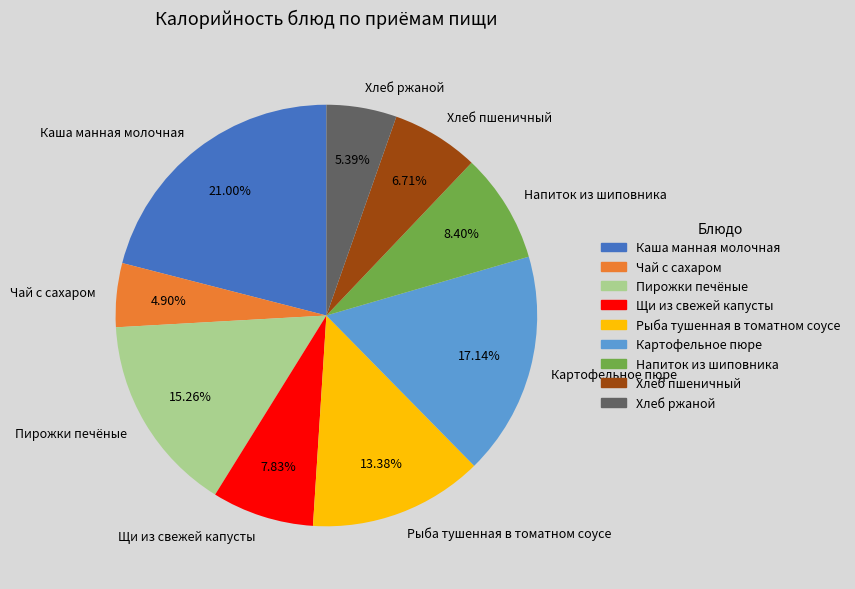

Does any single category account for the majority?

No